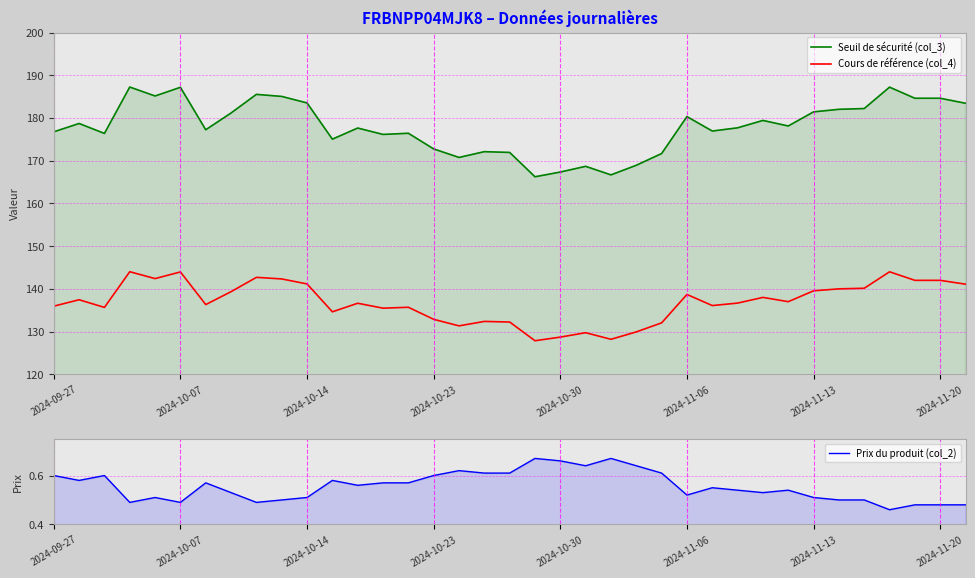

How many interior local valleys does the Seuil de sécurité (col_3) series have?

10